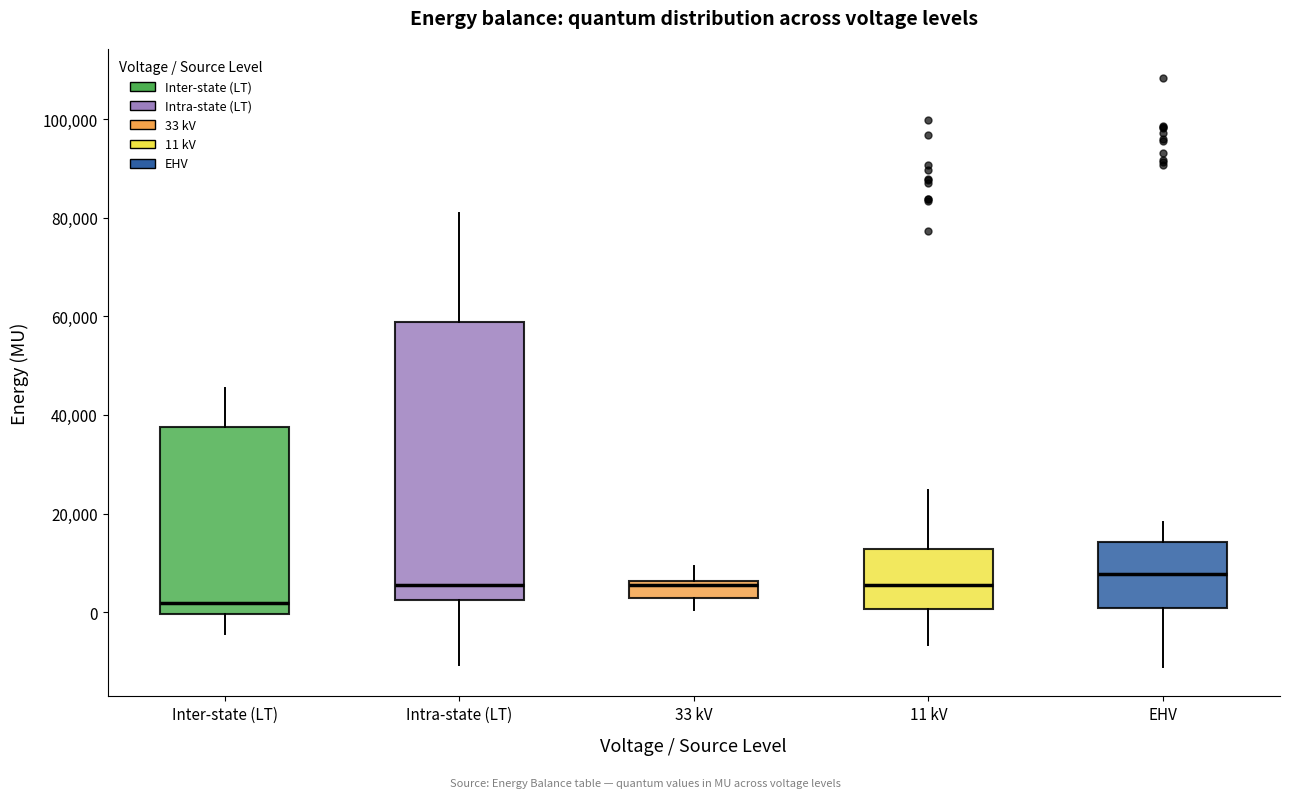

Comparing the boxes themselves (not the whiskers), which one is the tallest?

Intra-state (LT)